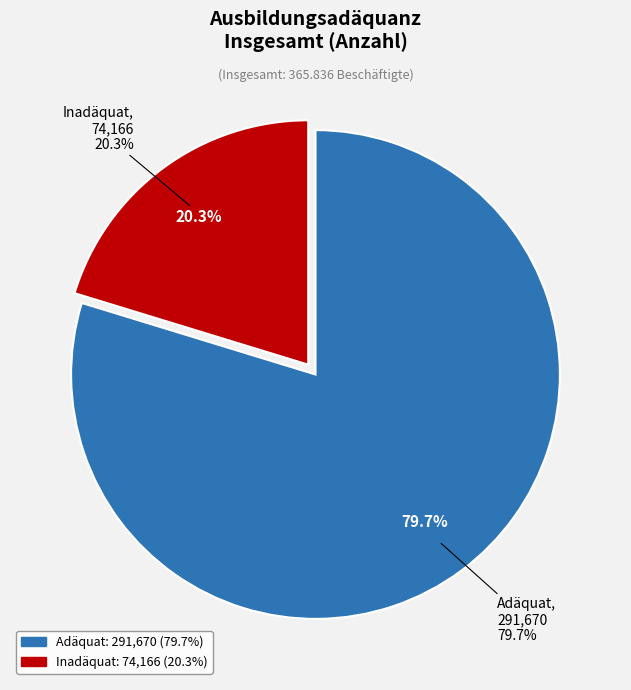

Count the number of slices in the pie.

2